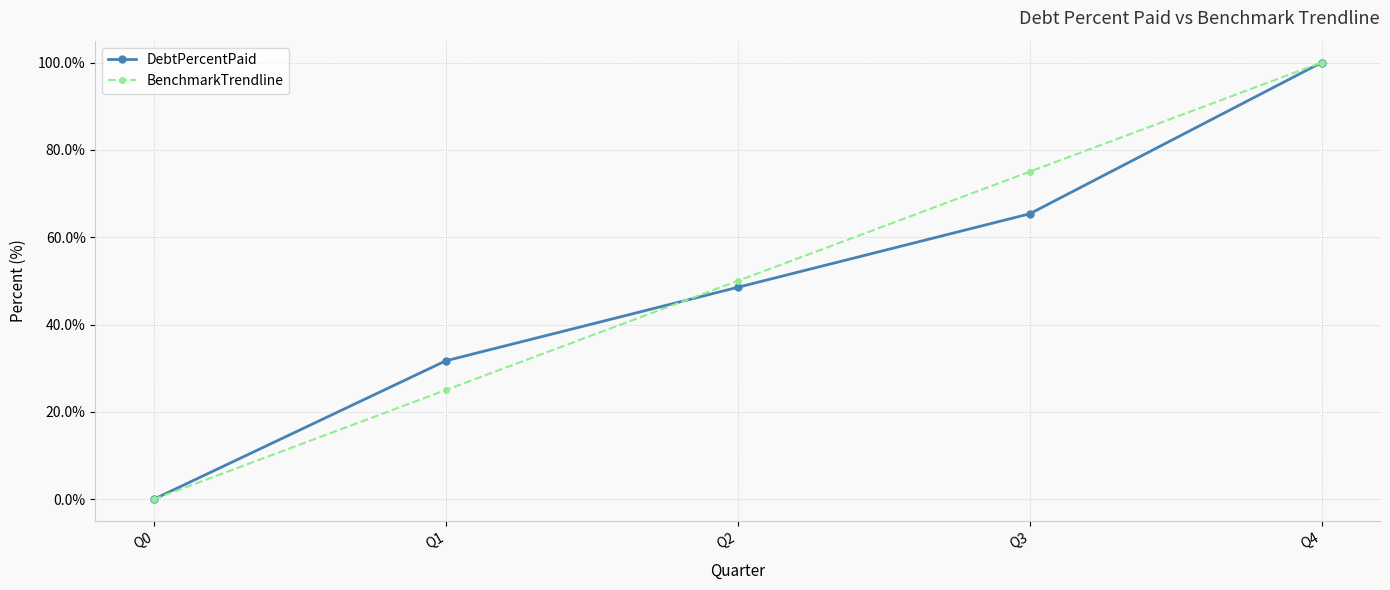

What is the difference between the second highest and second lowest values in the DebtPercentPaid series?

33.7